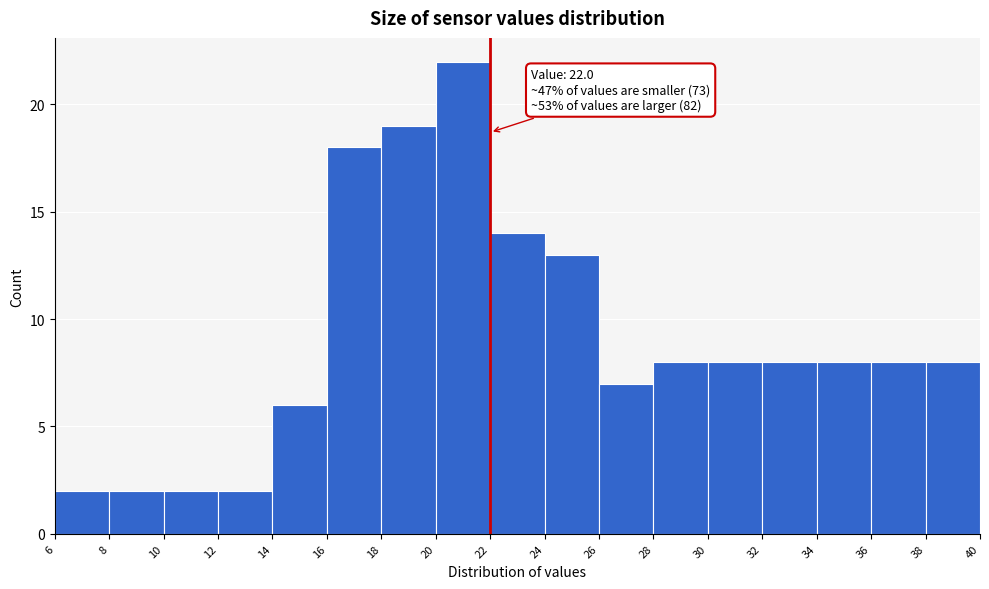

Over which range of the x-axis is the bar tallest?

20 to 22